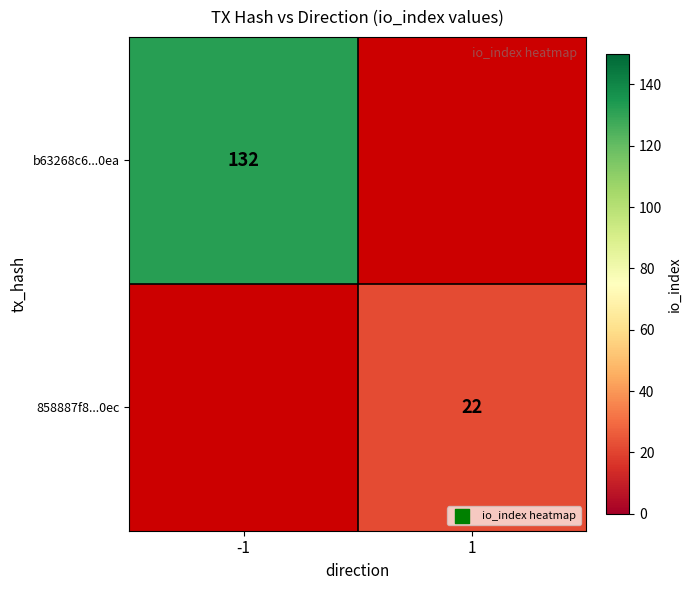

Count the number of data series in this chart.

2